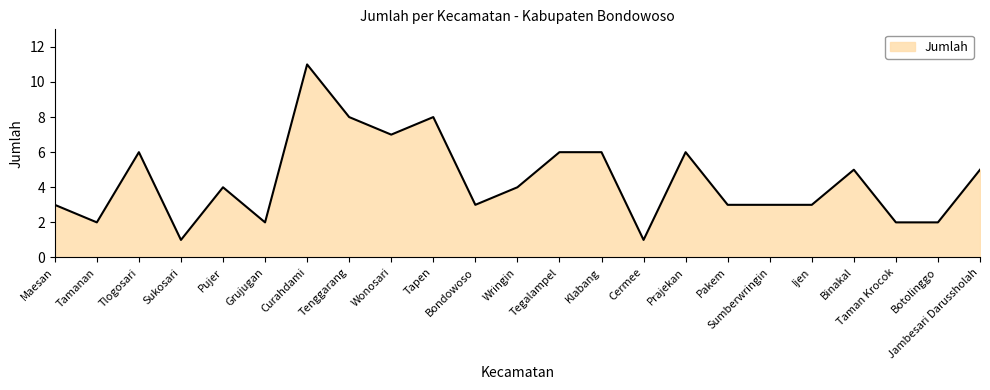

True or false: the data shows 2 at Bondowoso.

False